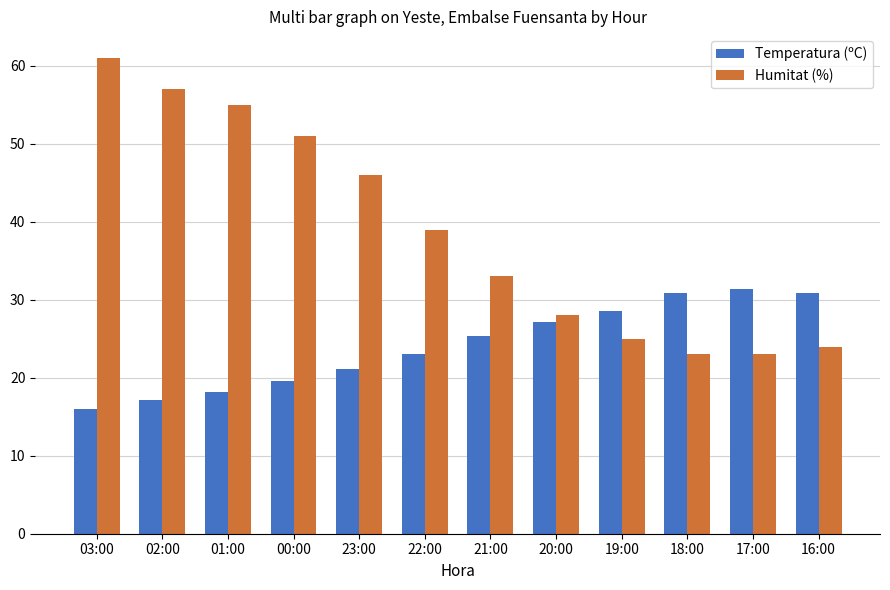

Which series has the largest range (max minus min)?

Humitat (%)